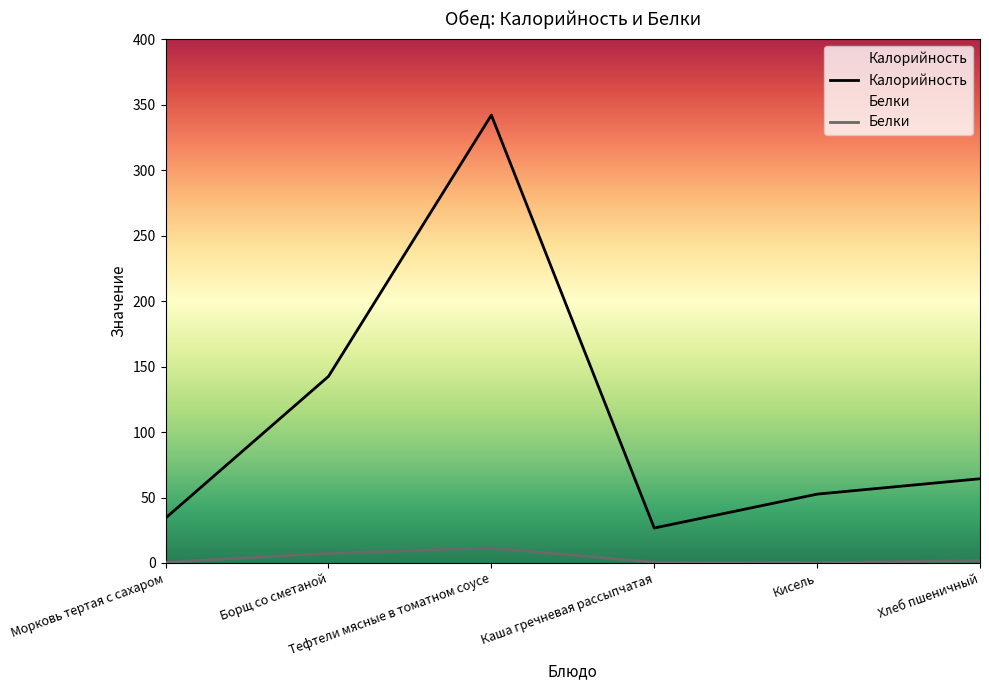

How many values in the Белки series are below 1?

3